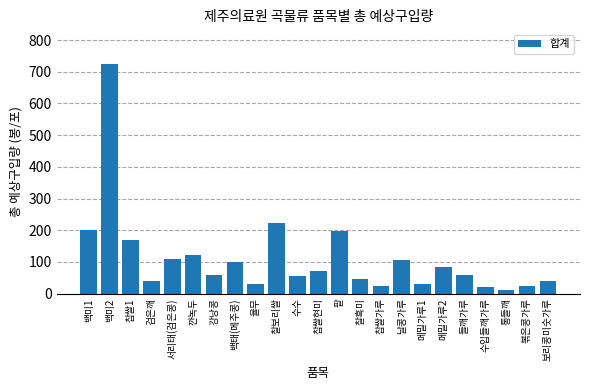

What value does the data have at 날콩가루?

107